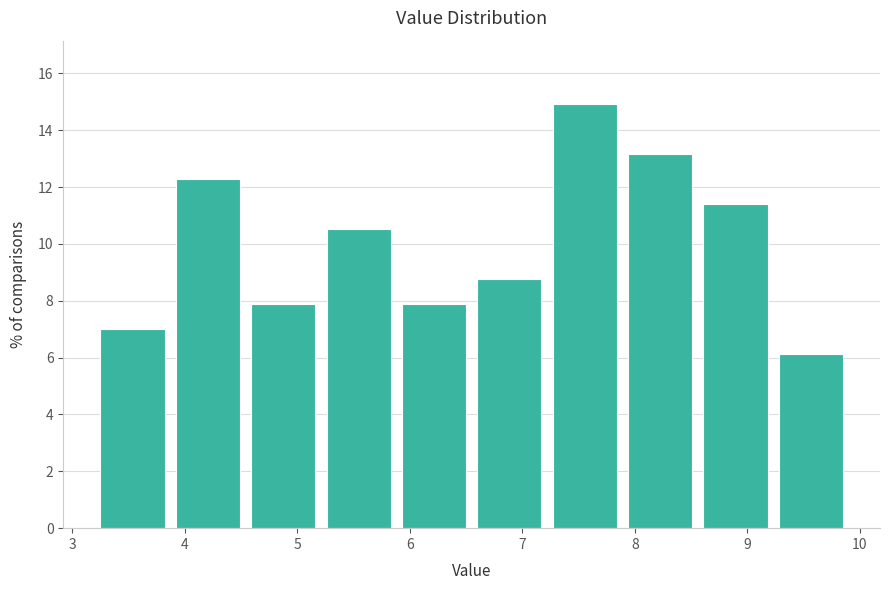

Over which range of the x-axis is the bar tallest?

7.22 to 7.89